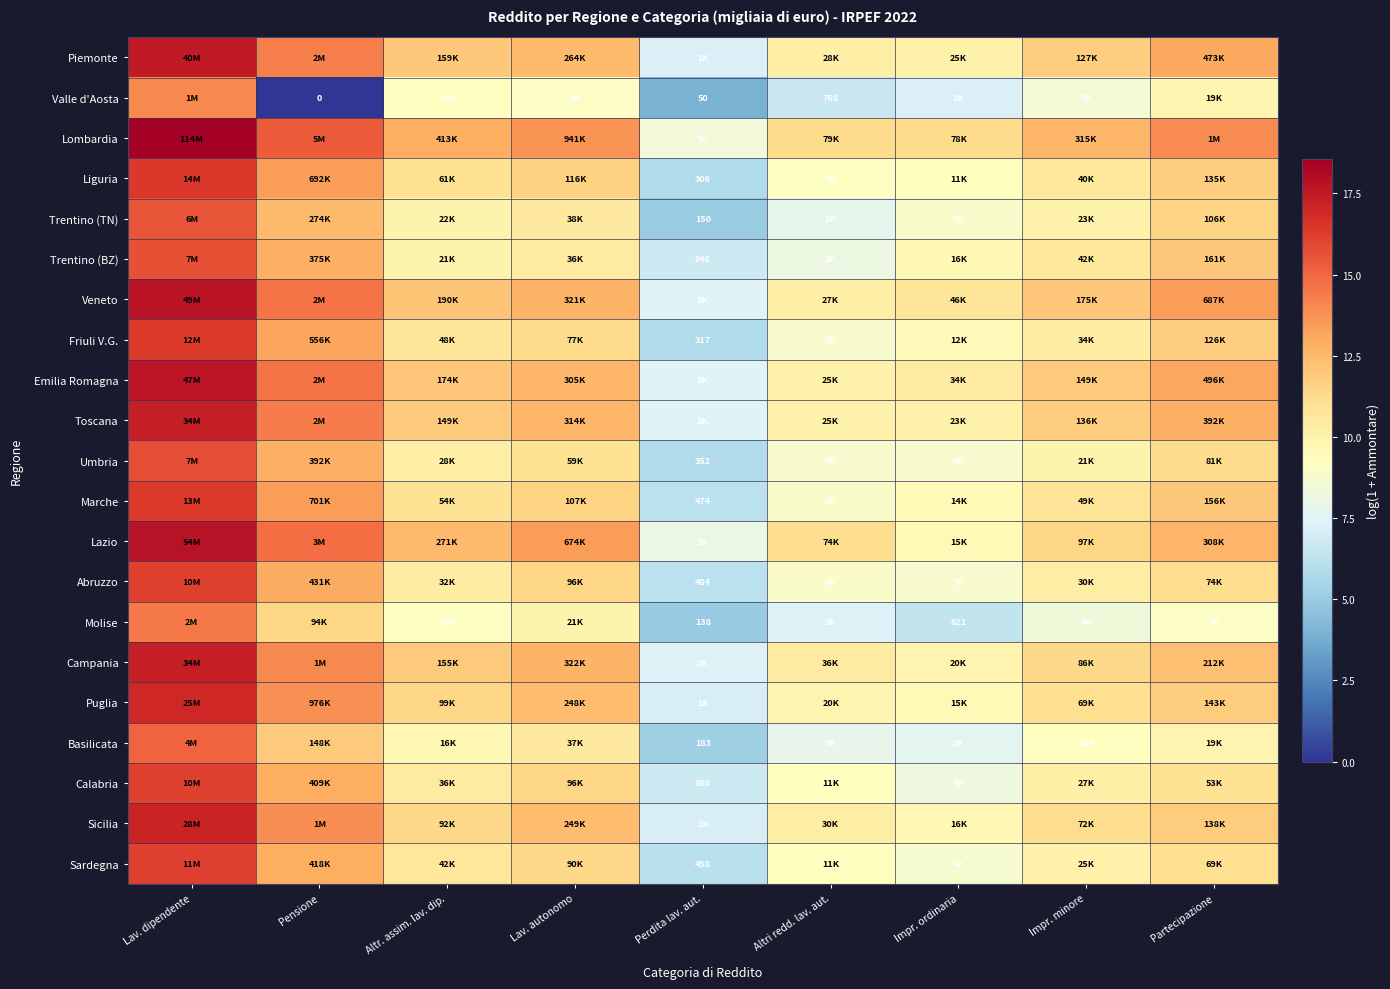

Is the value of Friuli V.G. at Altri redd. lav. aut. greater than the value of Valle d'Aosta at Lav. autonomo?

No